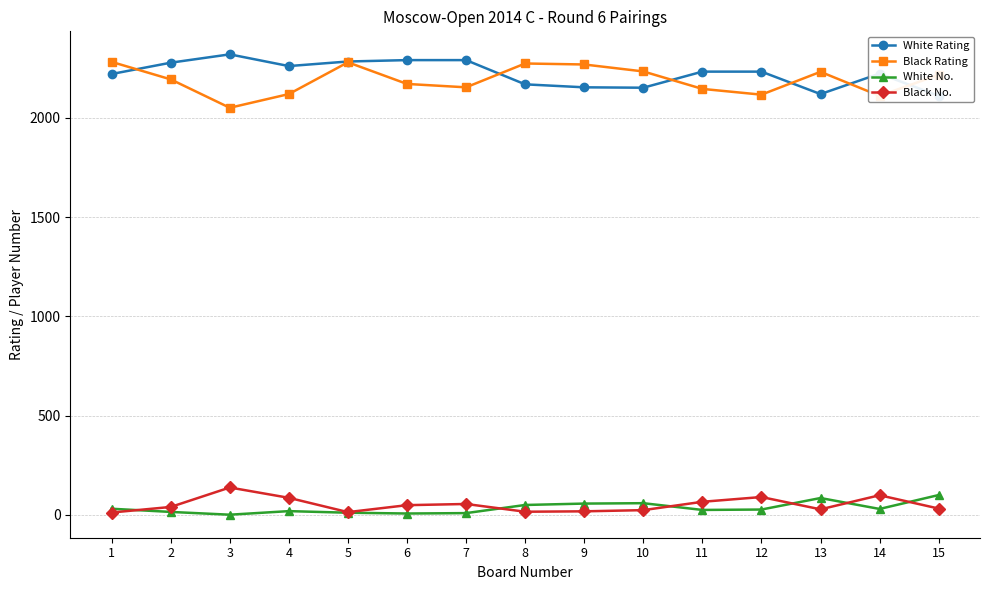

Reading left to right, transcribe all the data shown in this chart.

White Rating: 1=2220	2=2277	3=2319	4=2260	5=2283	6=2290	7=2290	8=2168	9=2153	10=2151	11=2232	12=2232	13=2119	14=2222	15=2110
Black Rating: 1=2281	2=2193	3=2050	4=2119	5=2279	6=2170	7=2153	8=2273	9=2268	10=2233	11=2145	12=2116	13=2231	14=2110	15=2216
White No.: 1=31	2=15	3=1	4=19	5=11	6=7	7=9	8=50	9=57	10=59	11=25	12=27	13=85	14=30	15=100
Black No.: 1=12	2=40	3=138	4=86	5=14	6=49	7=55	8=16	9=18	10=24	11=66	12=90	13=28	14=99	15=32